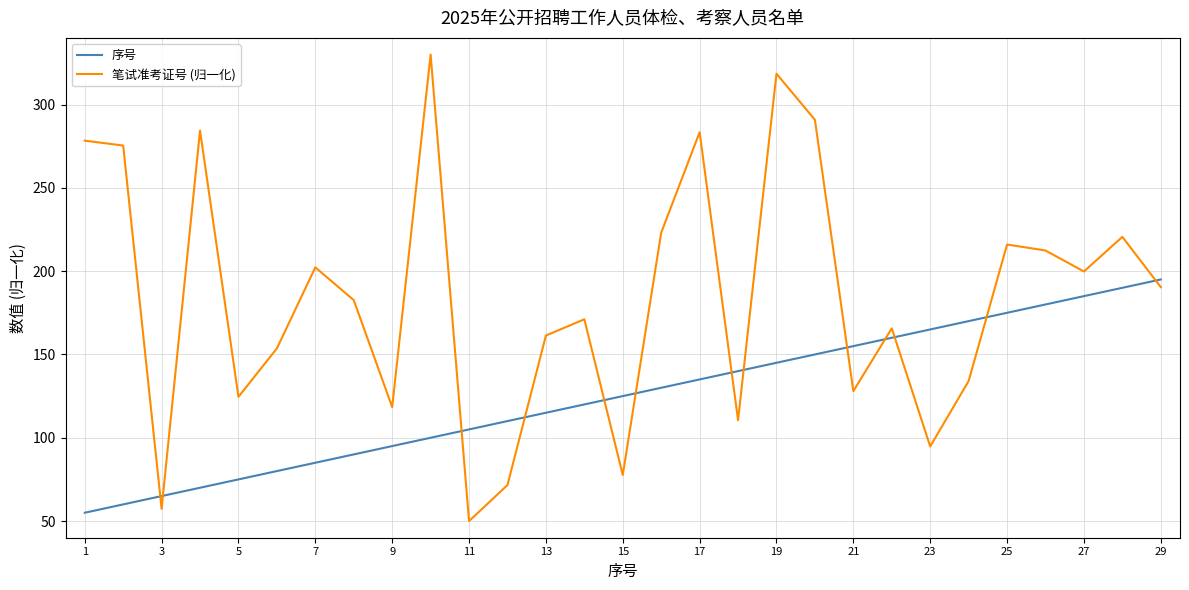

What is the maximum value for 序号?

195.0